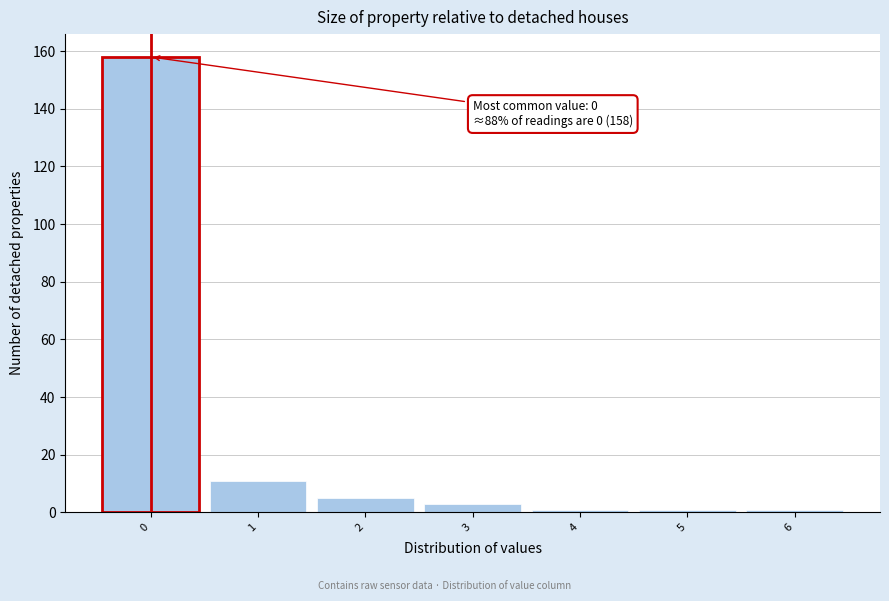

Over which range of the x-axis is the bar tallest?

-0.5 to 0.5